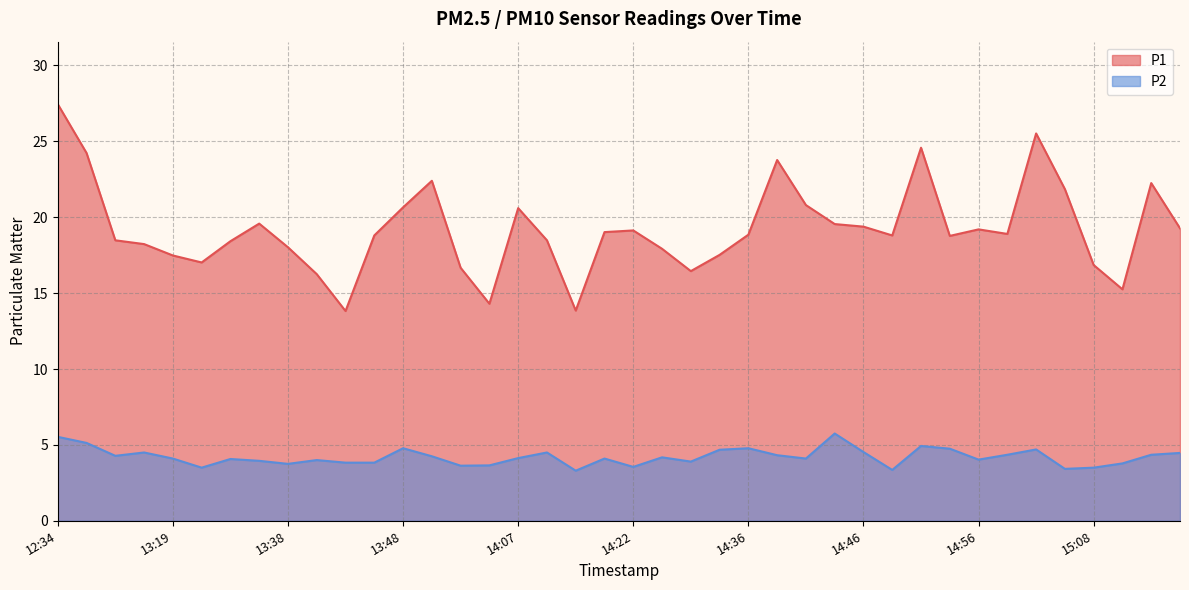

In P2, how many points are higher than both neighbors (excluding endpoints)?

11